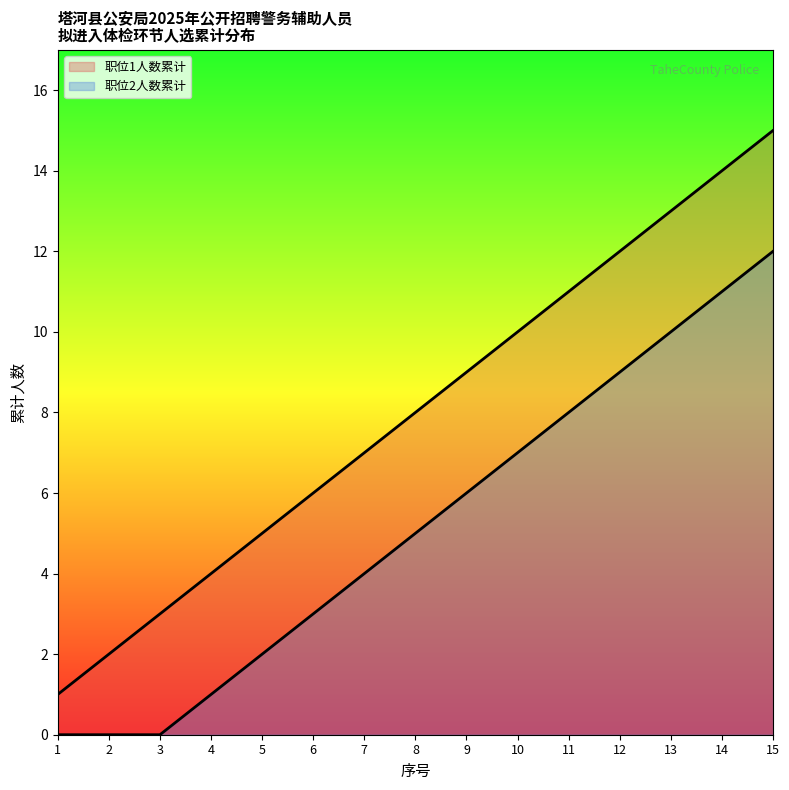

The 职位2人数累计 series shows 3 at 6. True or false?

True